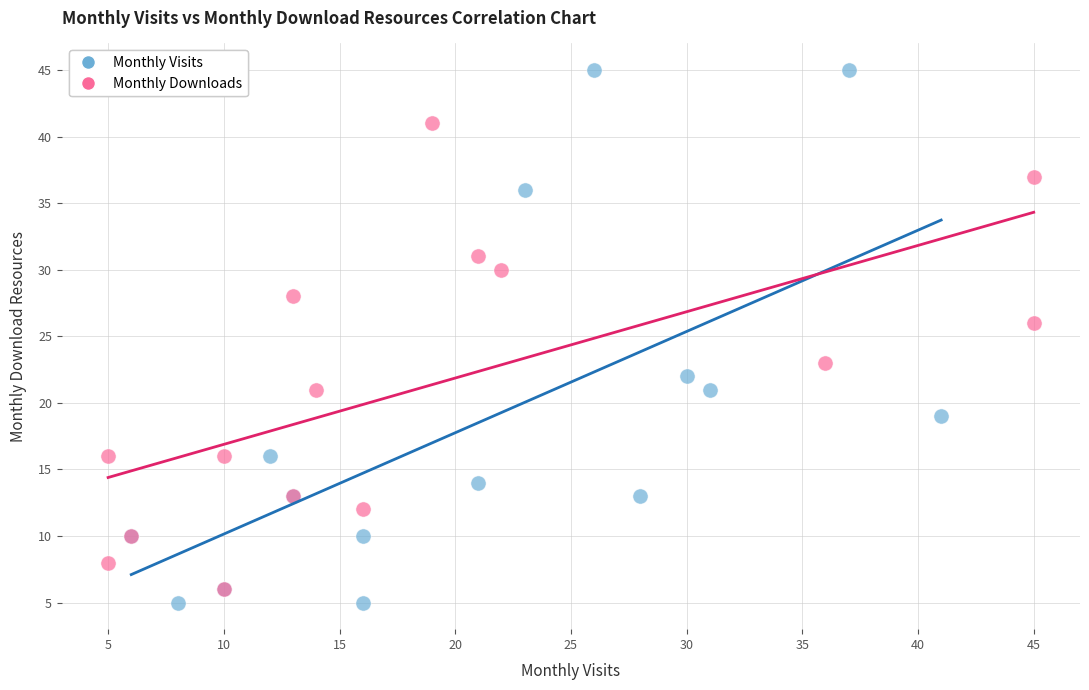

Which series has the widest spread of Y values?

Monthly Visits